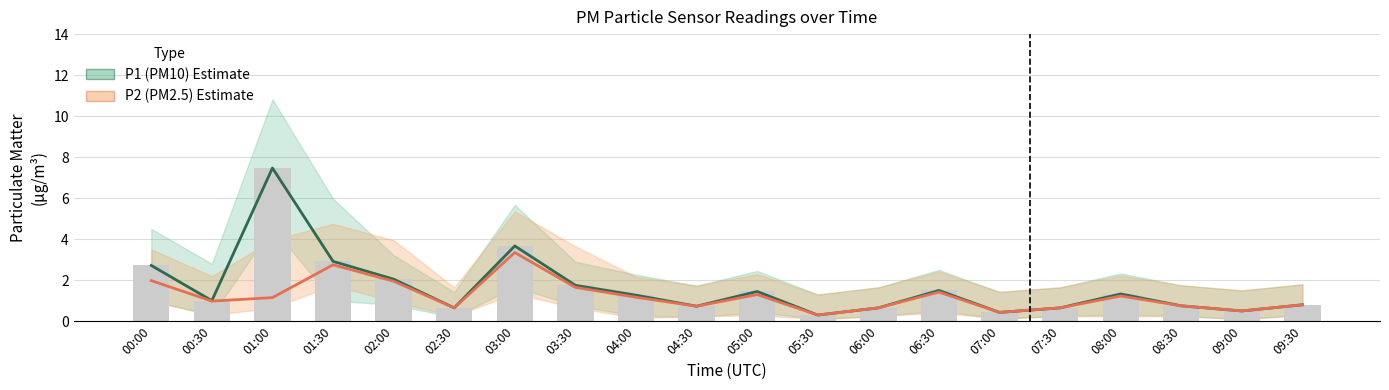

How many groups of bars are there?

20